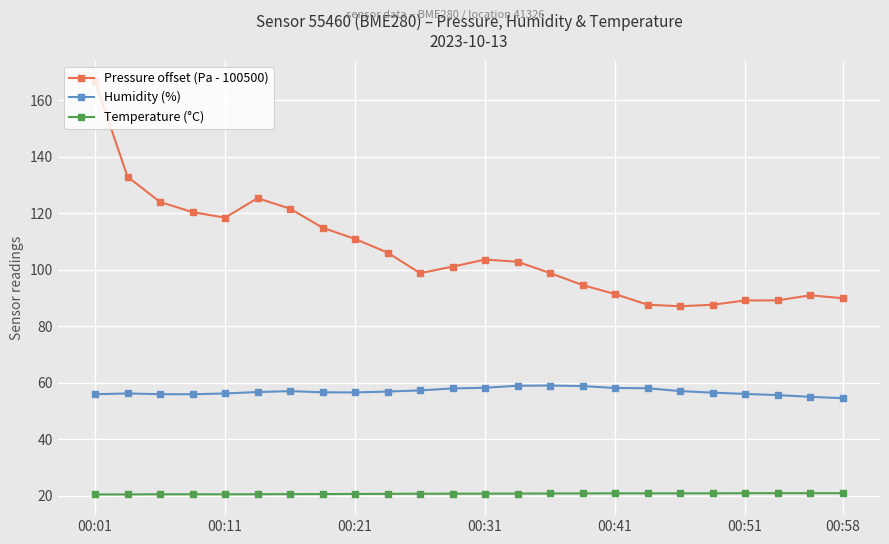

List the series in order of their peak value, highest first.

Pressure offset (Pa - 100500), Humidity (%), Temperature (°C)